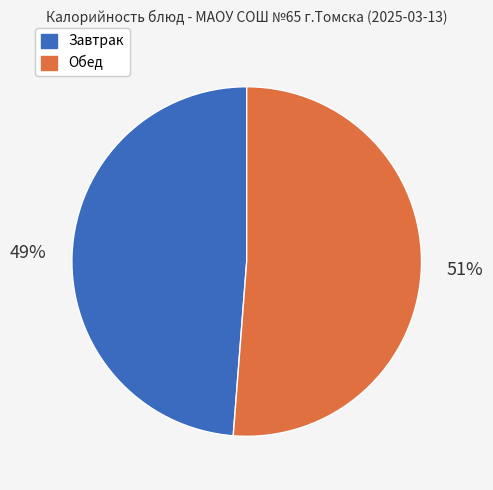

Does any single category account for the majority?

Yes